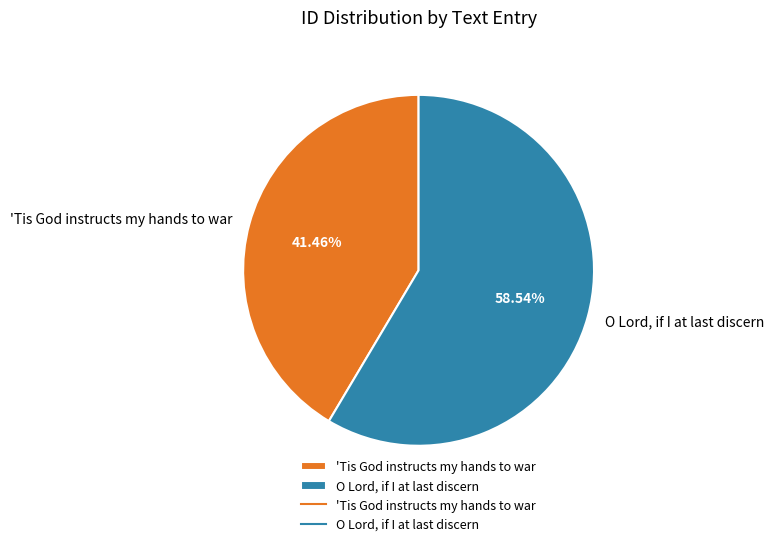

Which slice is the largest?

O Lord, if I at last discern